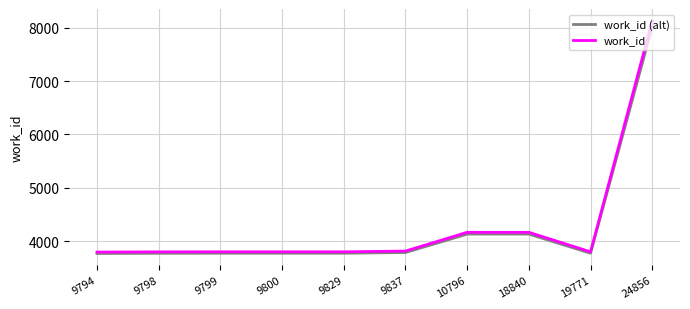

What is the spread (max minus min) of values at 10796?

33.4